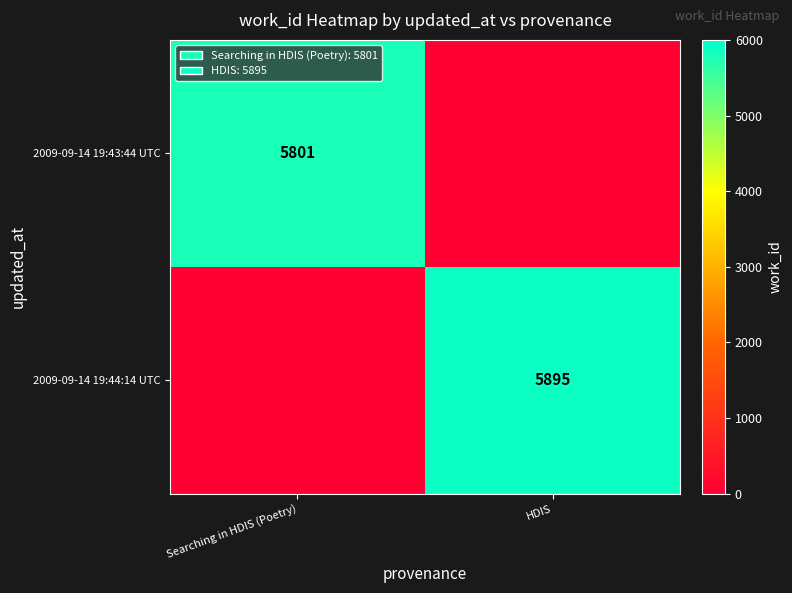

The 2009-09-14 19:44:14 UTC series shows 3937 at HDIS. True or false?

False